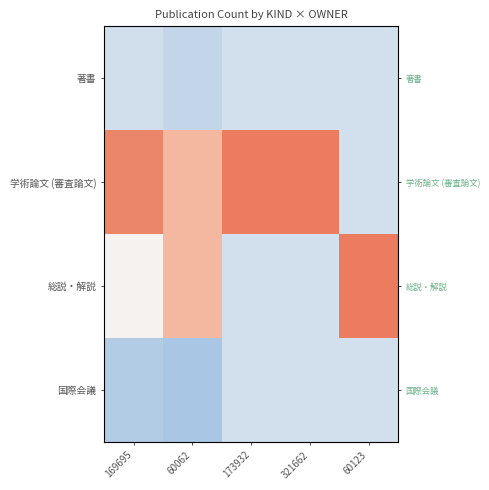

At which category is the sum across all series the highest?

169695